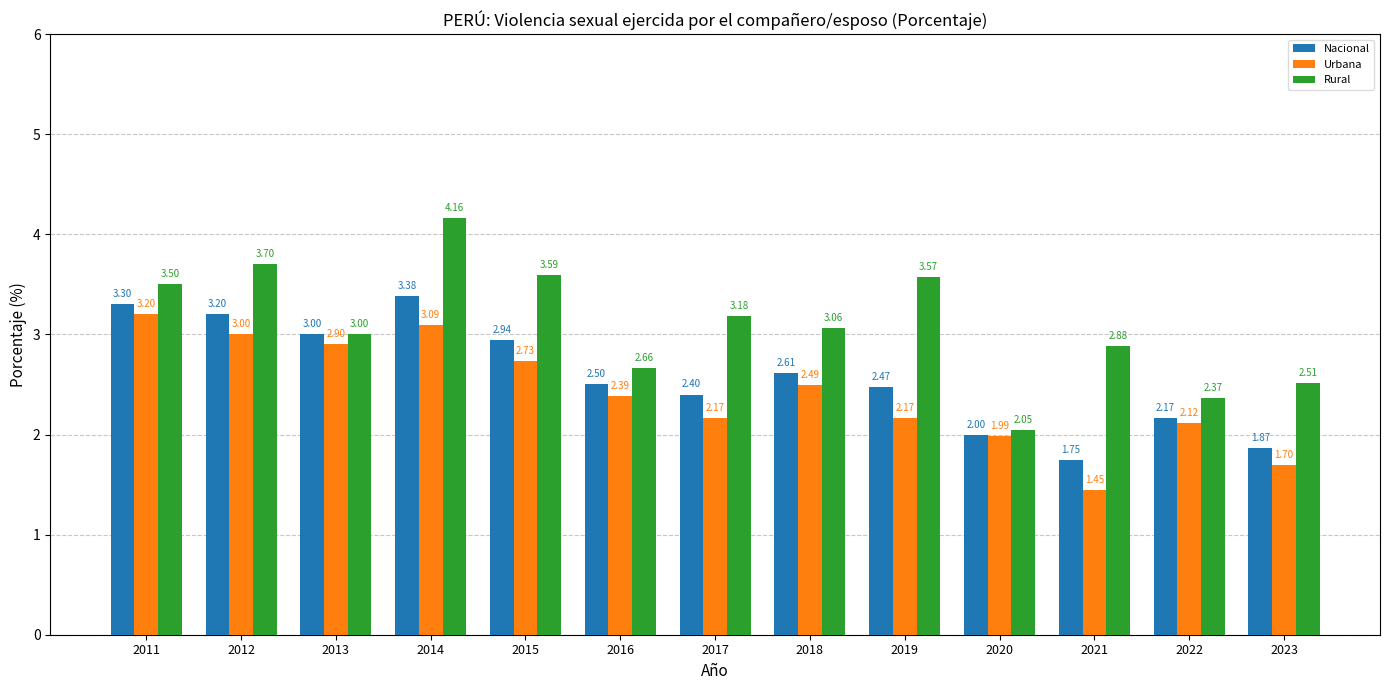

What is the sum of the Nacional values at 2020 and 2017?

4.4